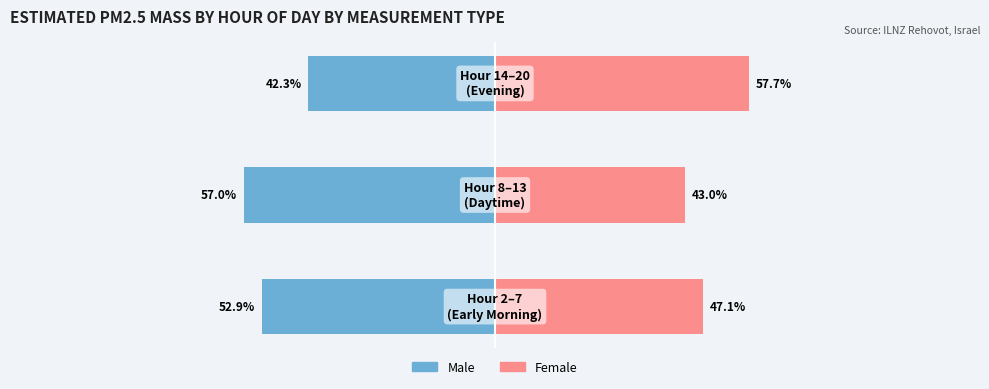

What are all the series names shown in the legend?

Male, Female